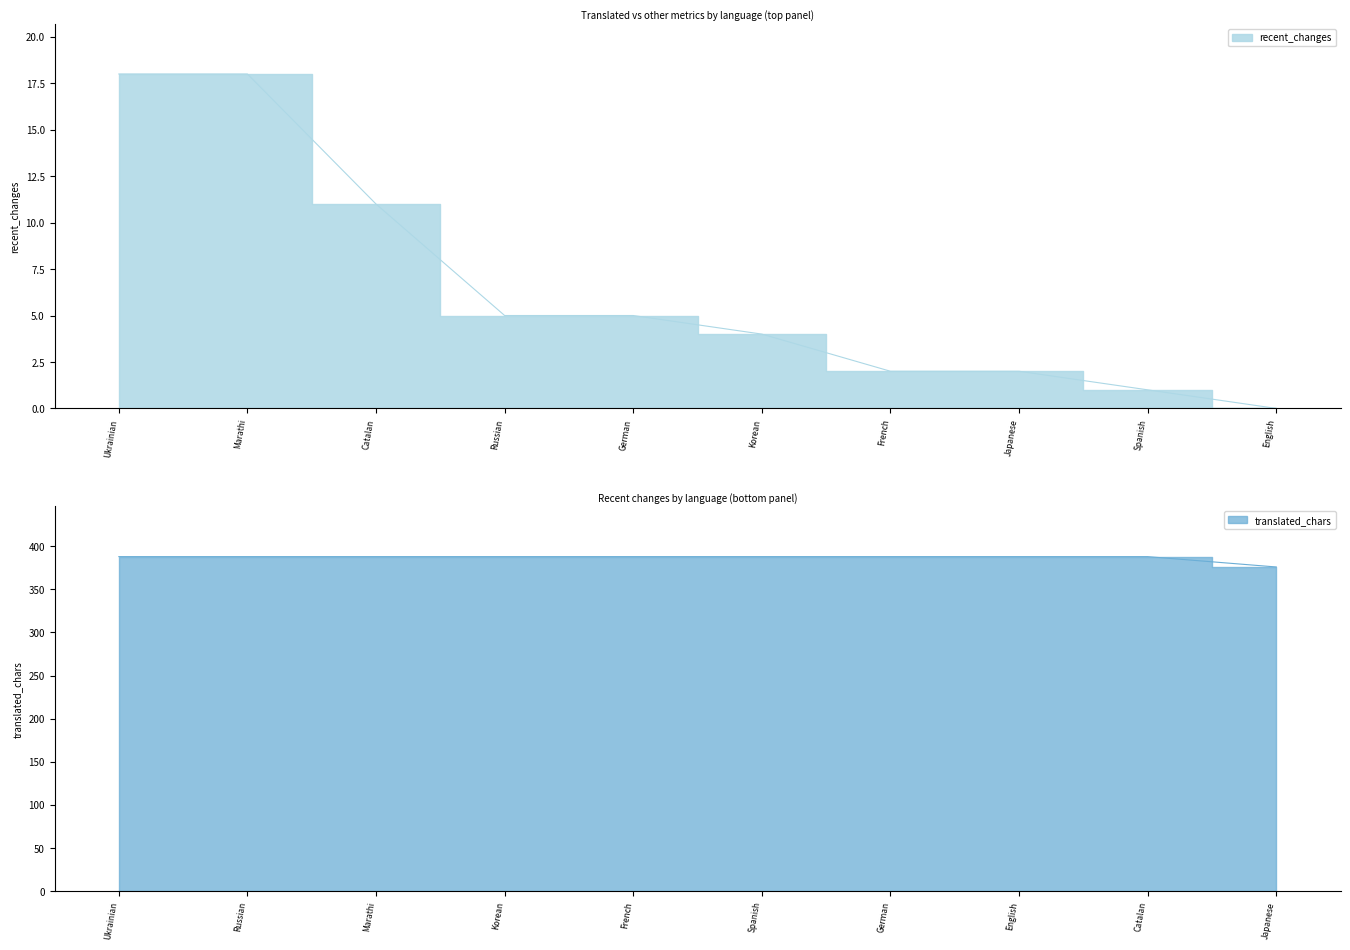

True or false: translated_percent and translated_words_percent intersect in this chart.

False